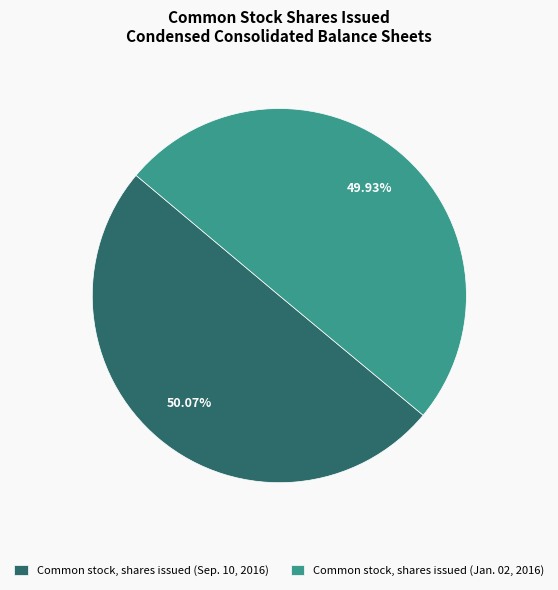

Is it true that Common stock, shares issued (Sep. 10, 2016) is 36% of the pie?

False